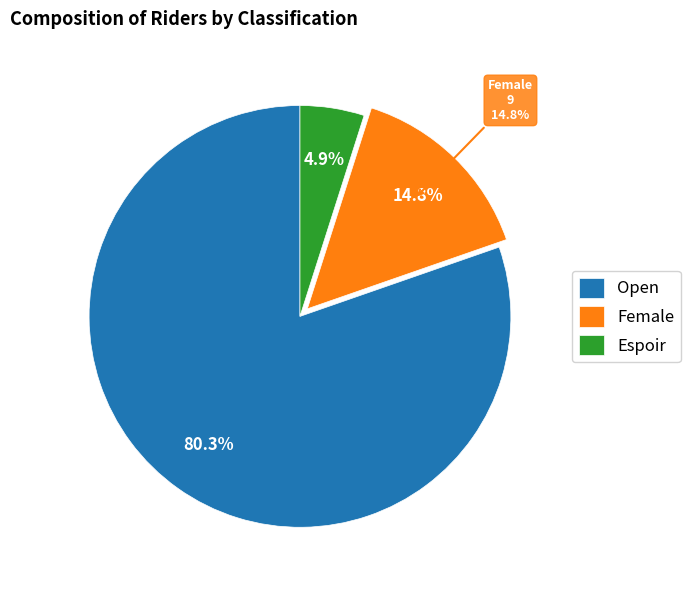

True or false: Espoir accounts for 11% of the total.

False